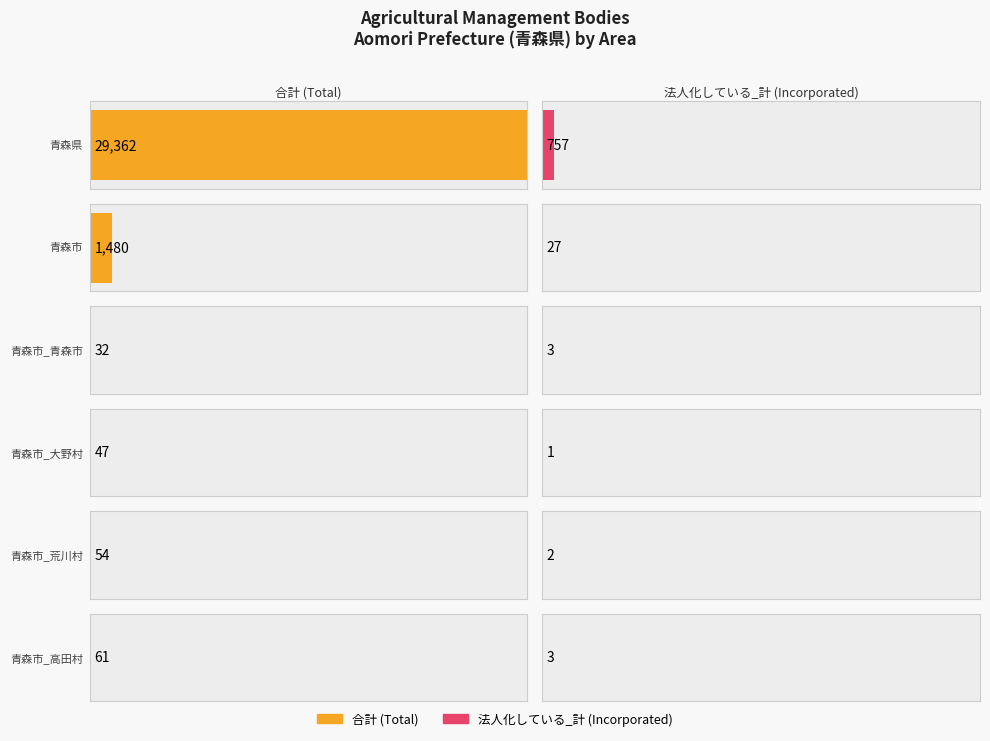

True or false: 法人化している_計 has a value of 3 at 青森市_高田村.

True